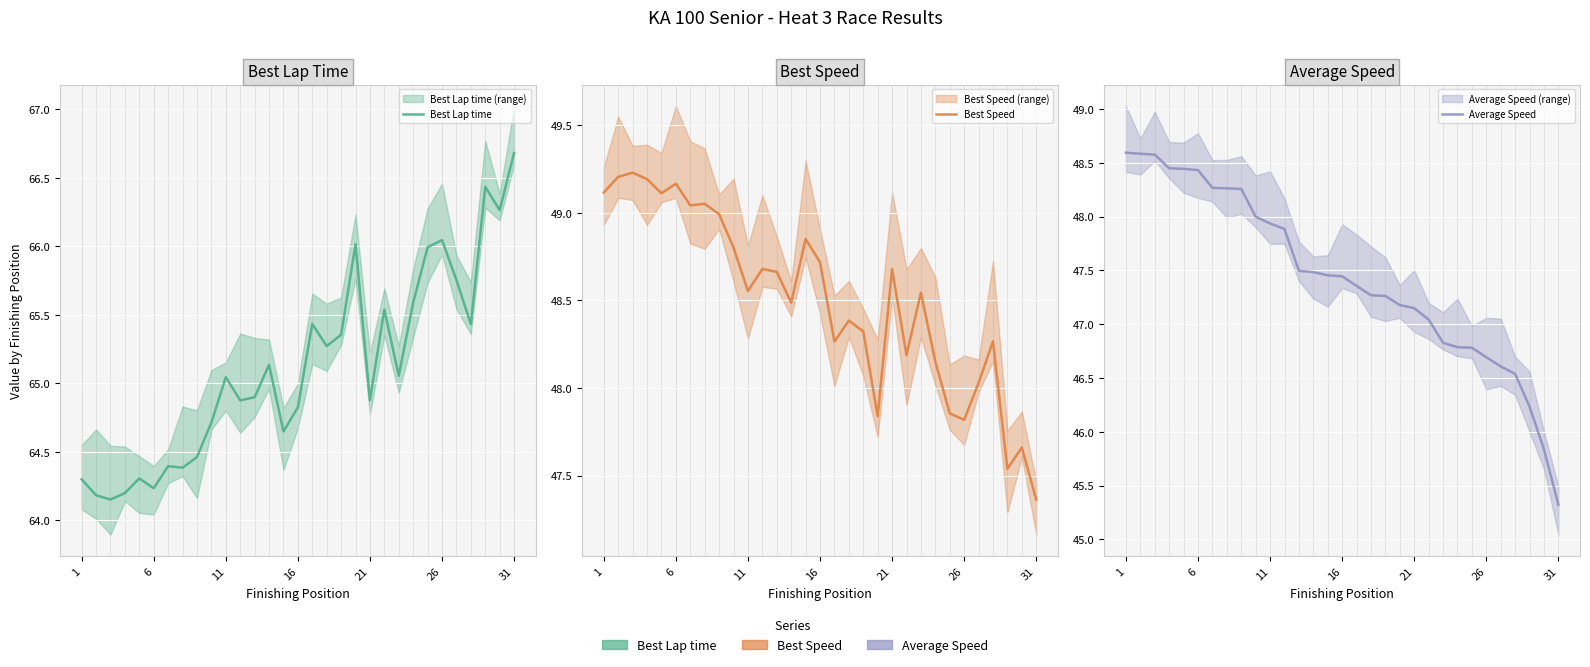

Reading left to right, what are all the values shown in this chart?

Best Lap time: 64.3	64.2	64.2	64.2	64.3	64.2	64.4	64.4	64.5	64.7	65.0	64.9	64.9	65.1	64.6	64.8	65.4	65.3	65.4	66.0	64.9	65.5	65.1	65.6	66.0	66.0	65.8	65.4	66.4	66.3	66.7
Best Speed: 49.1	49.2	49.2	49.2	49.1	49.2	49.0	49.1	49.0	48.8	48.6	48.7	48.7	48.5	48.9	48.7	48.3	48.4	48.3	47.8	48.7	48.2	48.5	48.1	47.9	47.8	48.0	48.3	47.5	47.7	47.4
Average Speed: 48.6	48.6	48.6	48.5	48.4	48.4	48.3	48.3	48.3	48.0	47.9	47.9	47.5	47.5	47.5	47.4	47.4	47.3	47.3	47.2	47.1	47.0	46.8	46.8	46.8	46.7	46.6	46.5	46.2	45.8	45.3